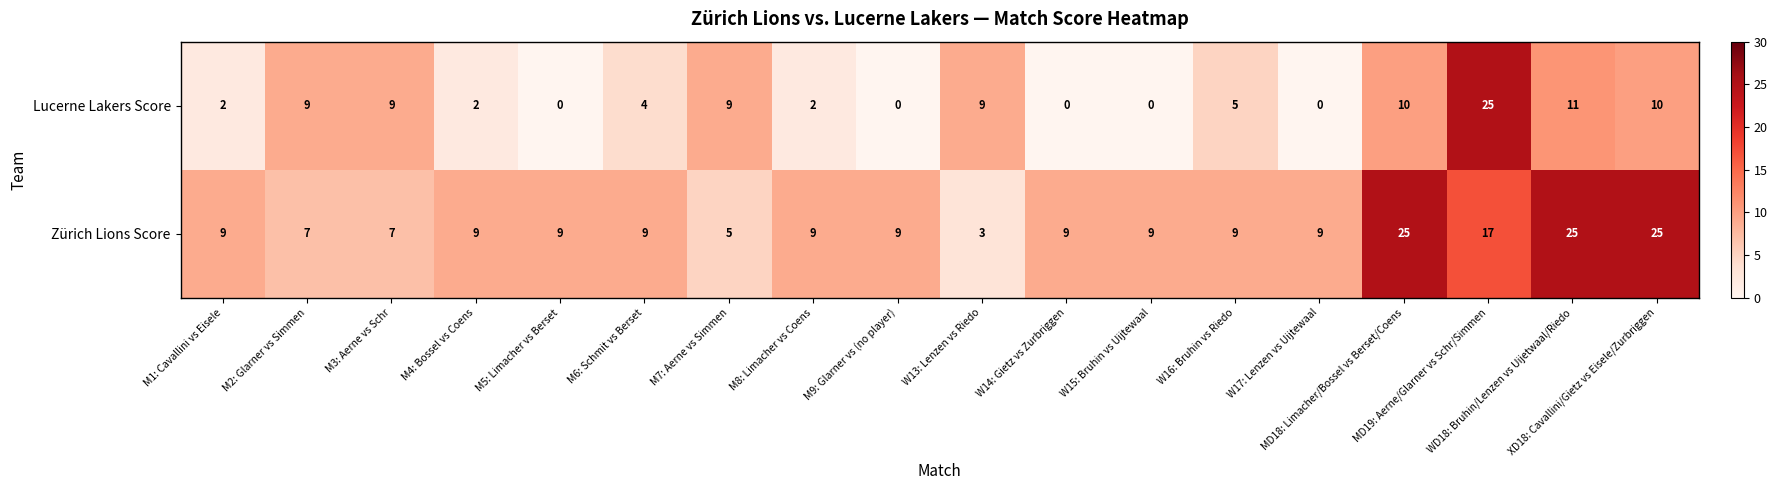

What is the lowest value of the Zürich Lions Score series?

3